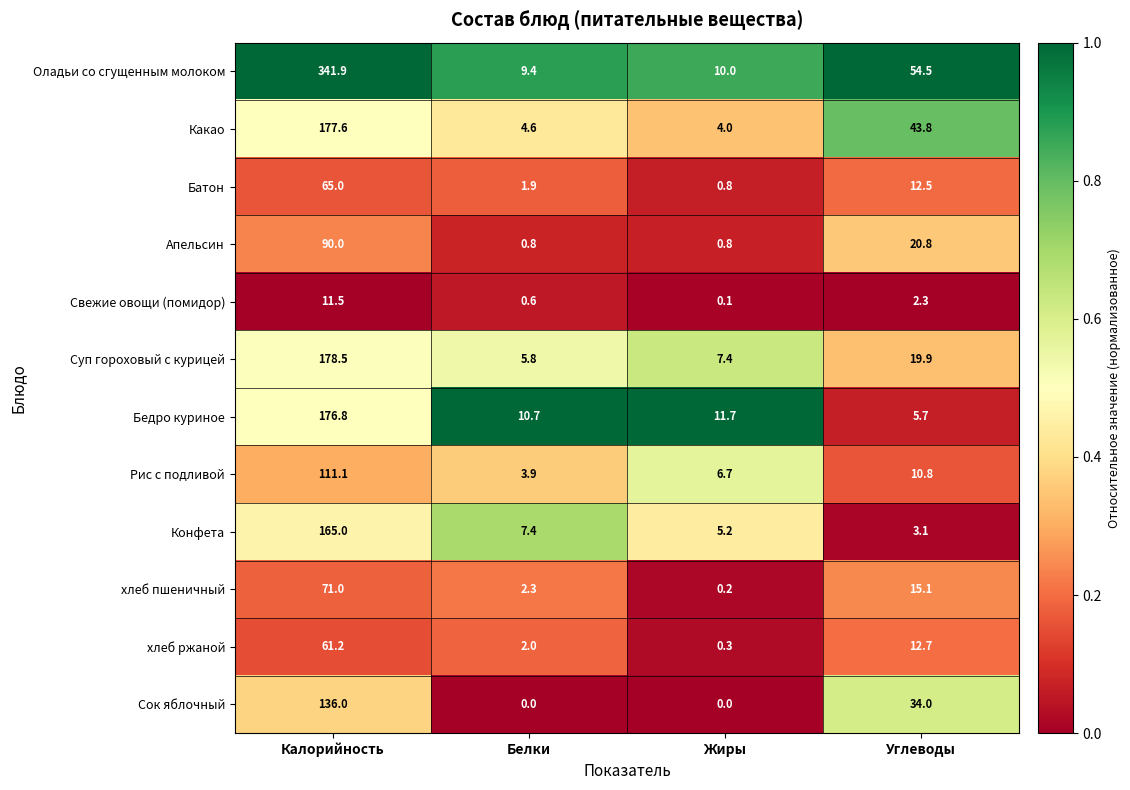

What is the total value across all series at Углеводы?

235.2